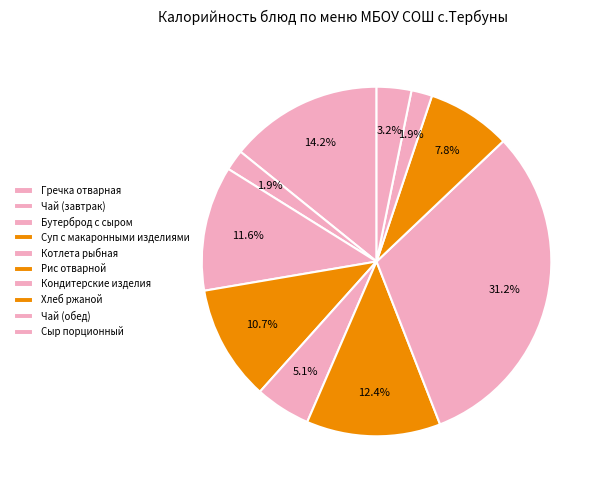

Is it true that Кондитерские изделия is 46% of the pie?

False